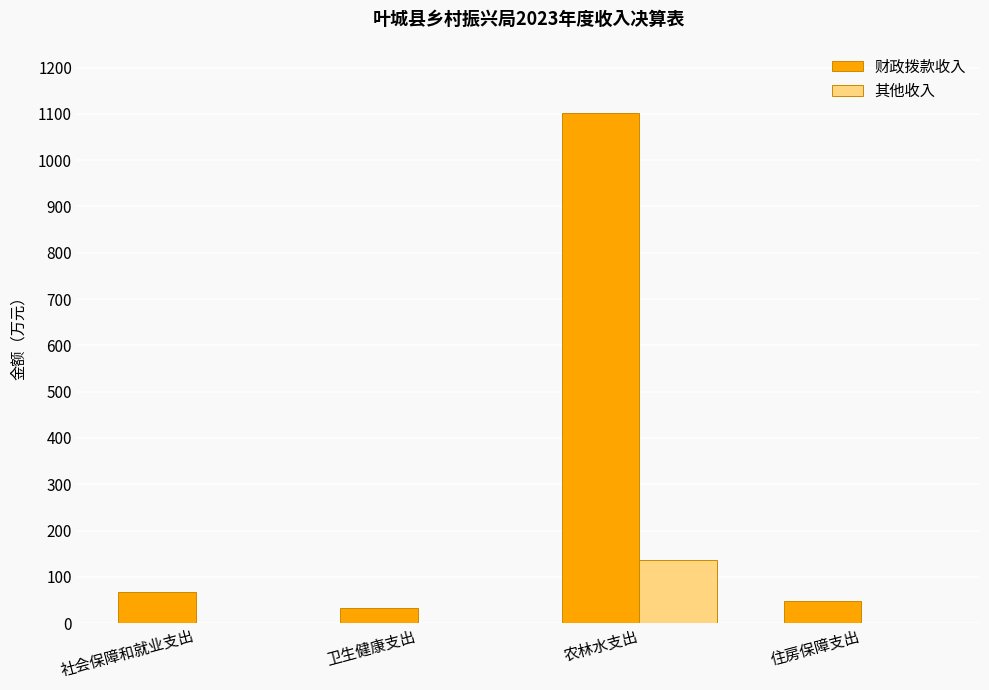

What is the total value across all series at 社会保障和就业支出?

67.3